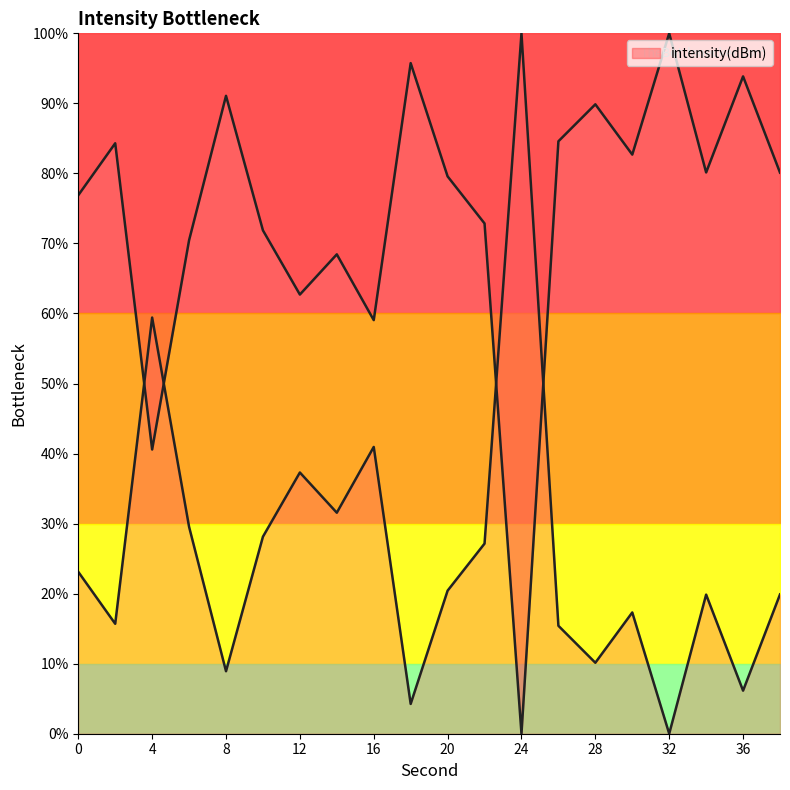

The value at 20 is 20.4. True or false?

True